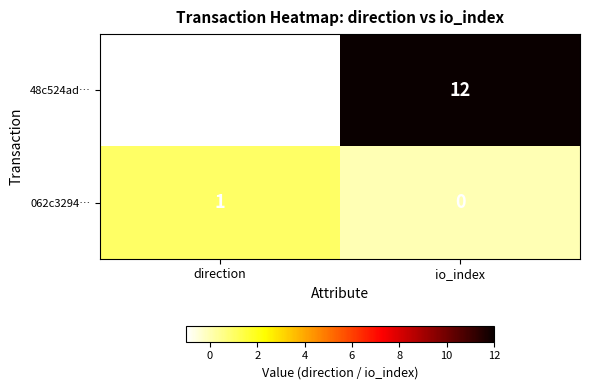

Rank the series at io_index from lowest to highest value.

062c3294…, 48c524ad…